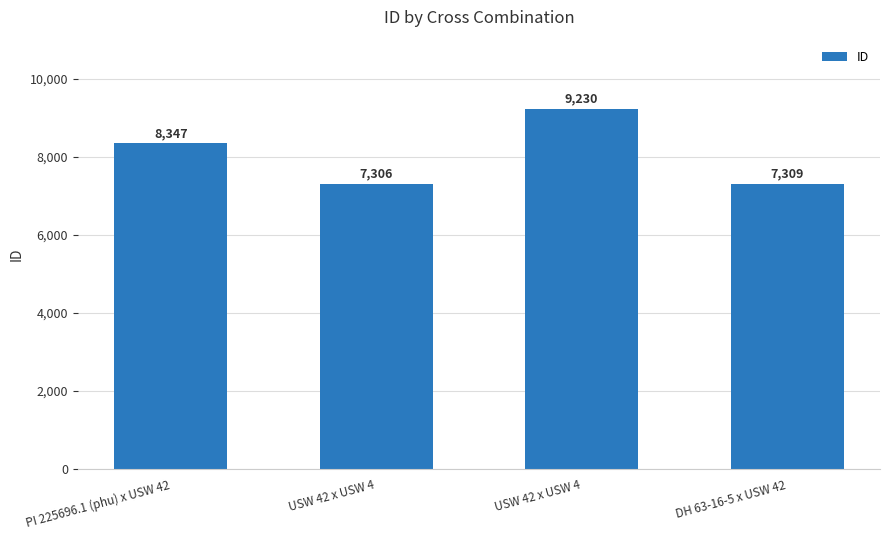

What is the label of the 1st bar from the left?

PI 225696.1 (phu) x USW 42